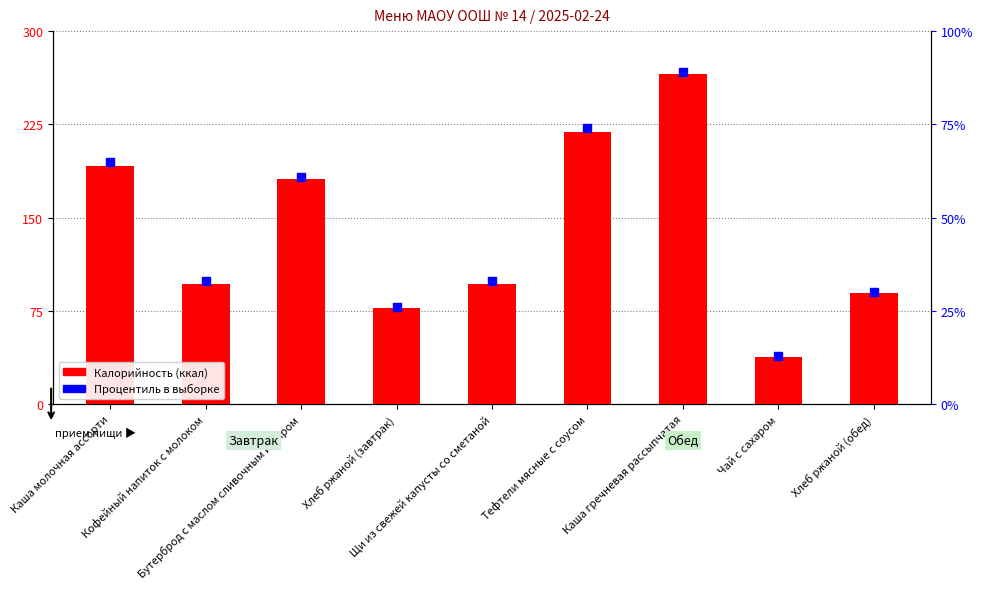

Which series has the largest total across all categories?

Калорийность